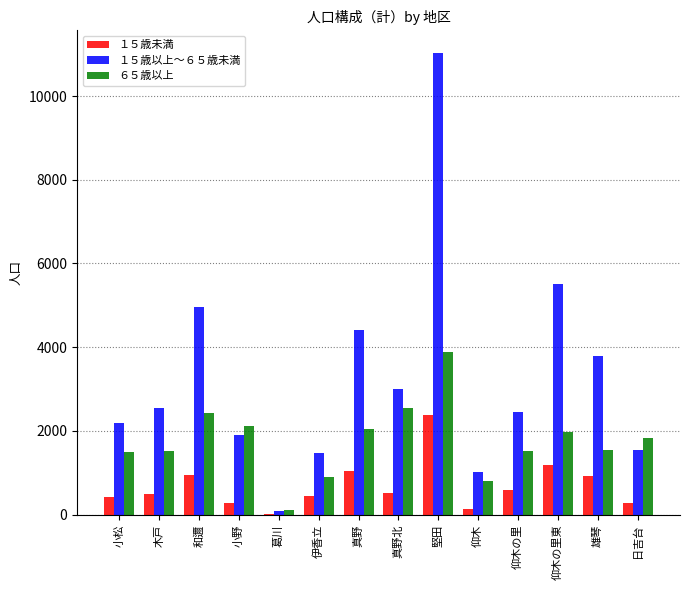

At which category is the sum across all series the highest?

堅田